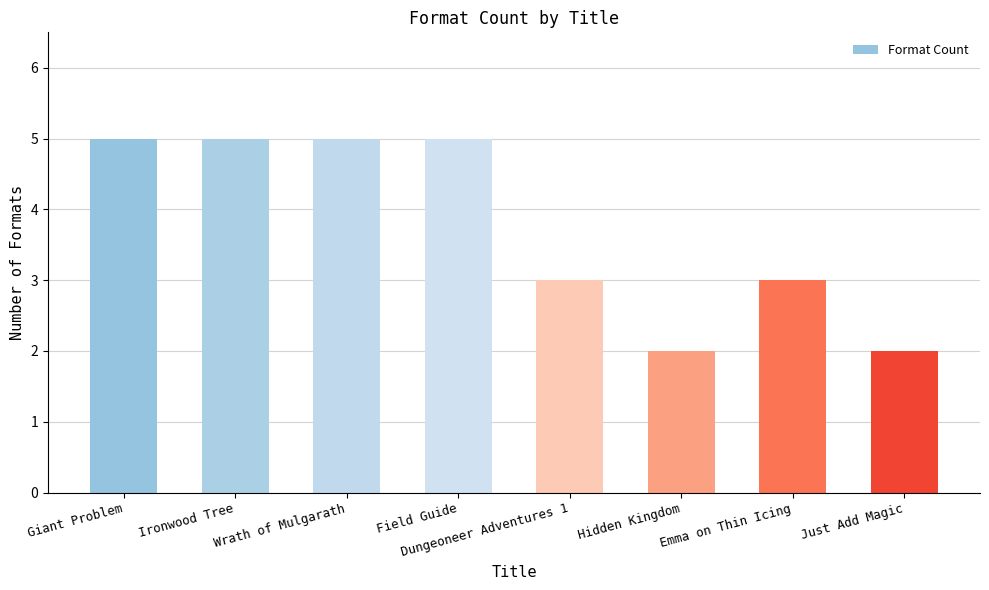

Is it true that the value at Giant Problem is 8?

False